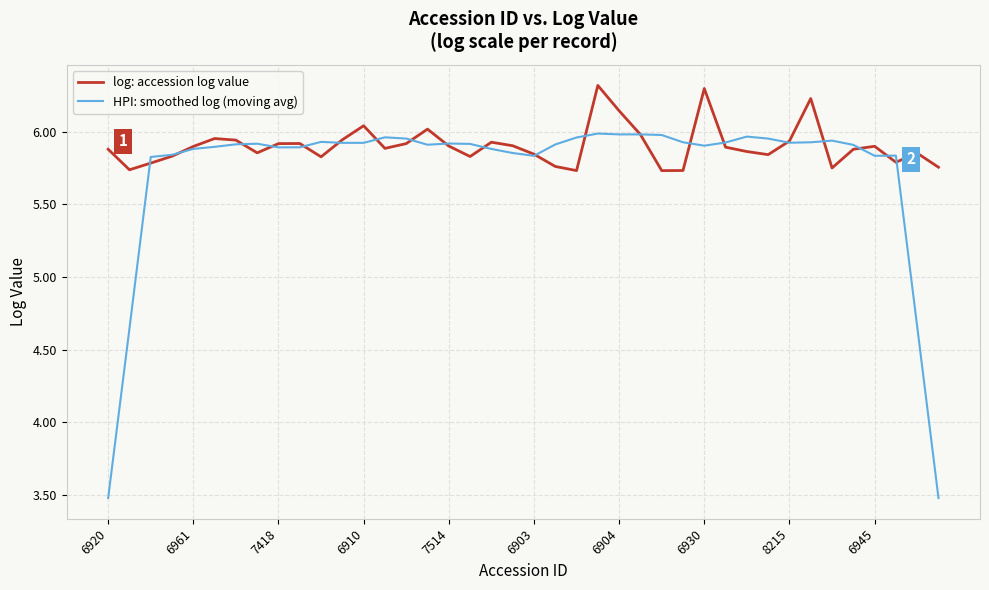

How many intersections are there between log: accession log value and HPI: smoothed log (moving avg)?

20